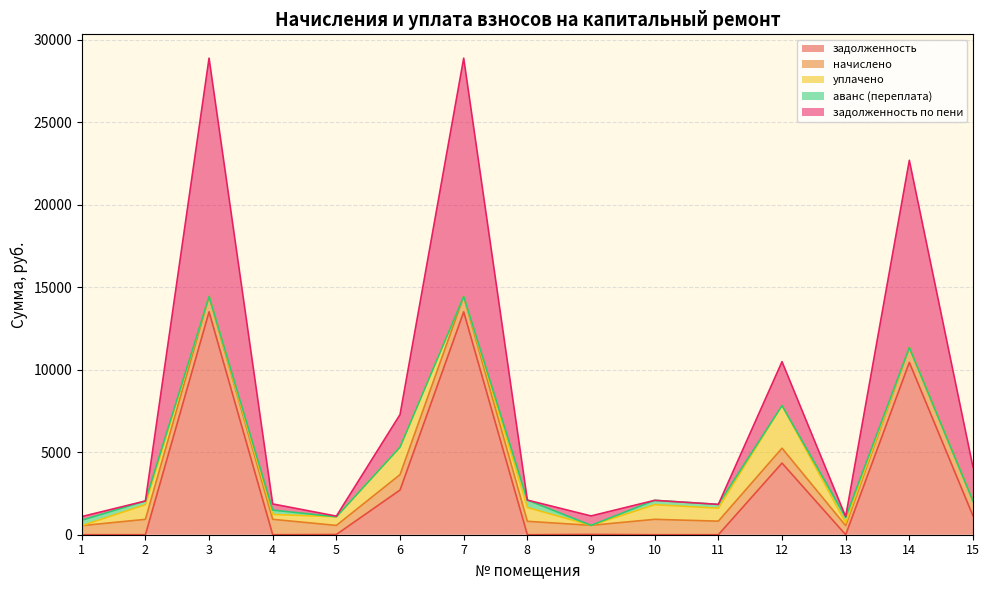

Does the chart have visible grid lines?

Yes